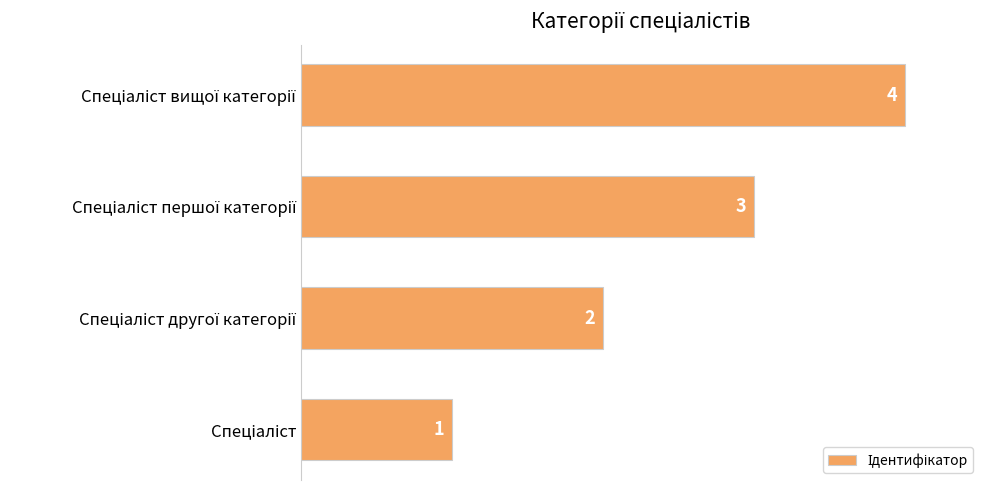

How many values are between 2 and 4?

3